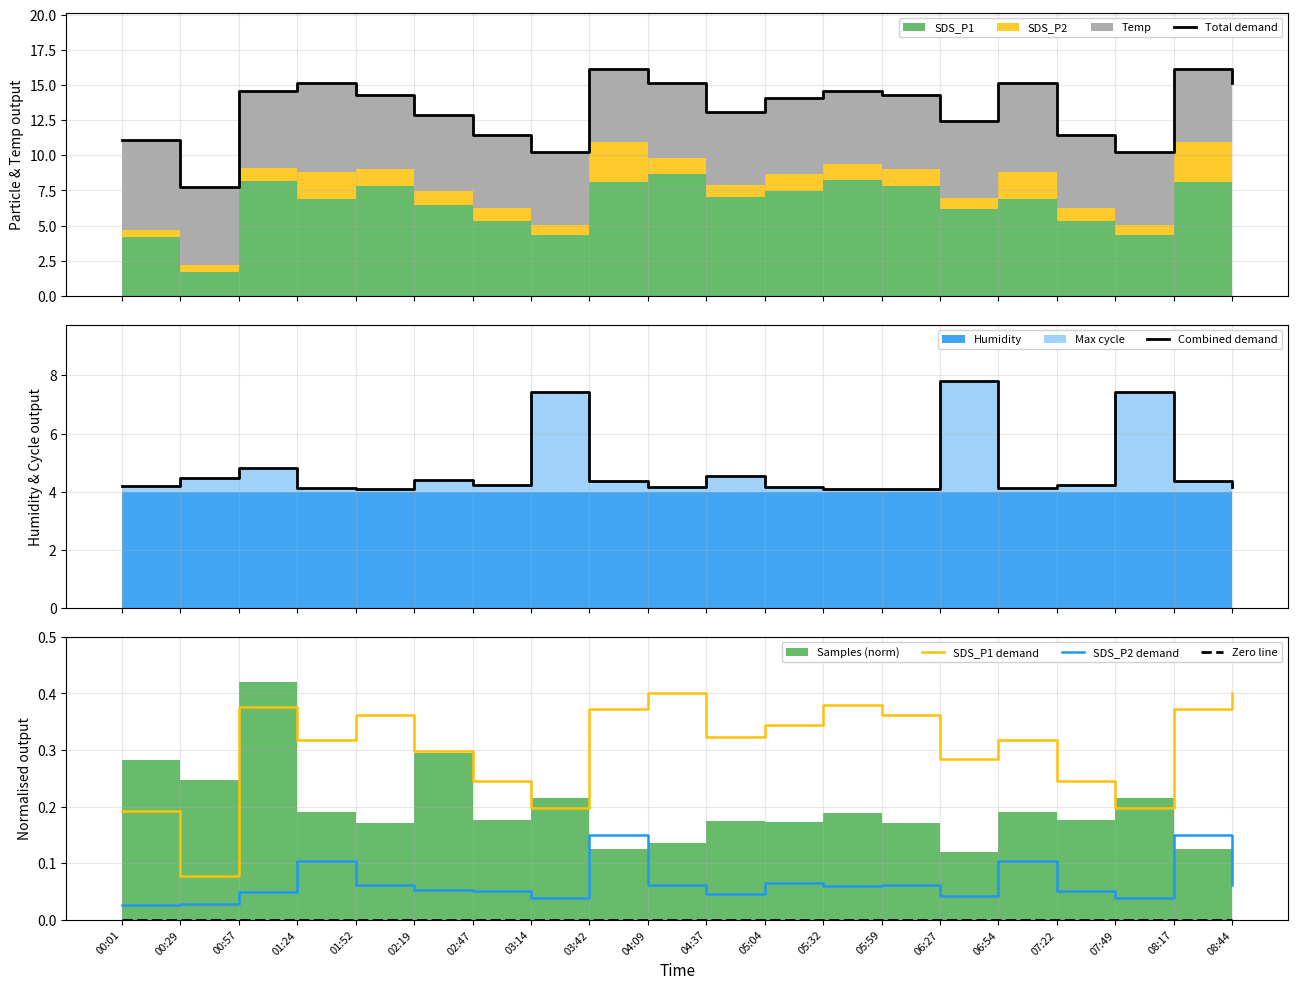

The SDS_P2 demand series shows 0.0 at 08:44. True or false?

False